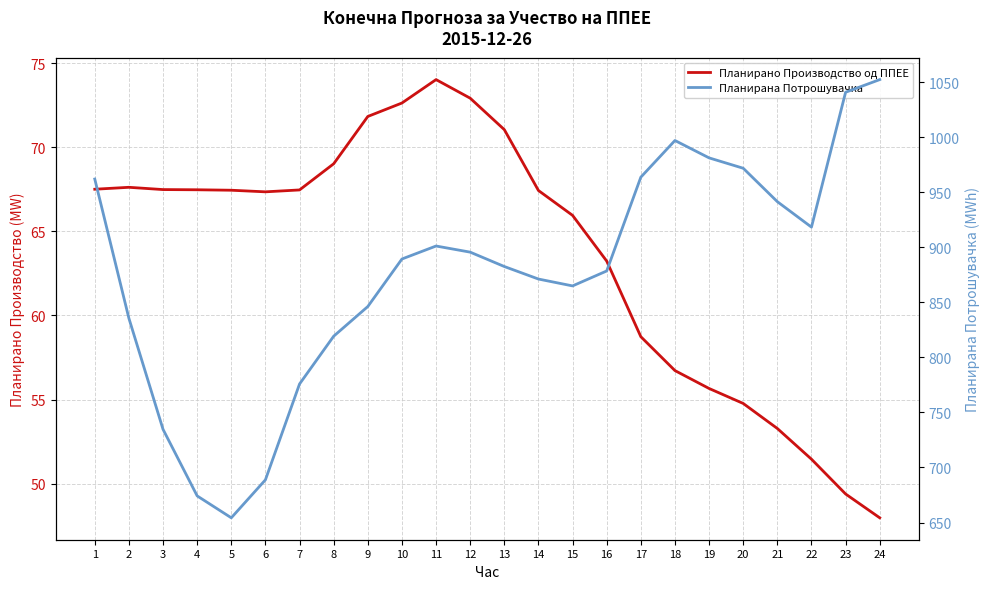

At how many categories does at least one series exceed 229?

24